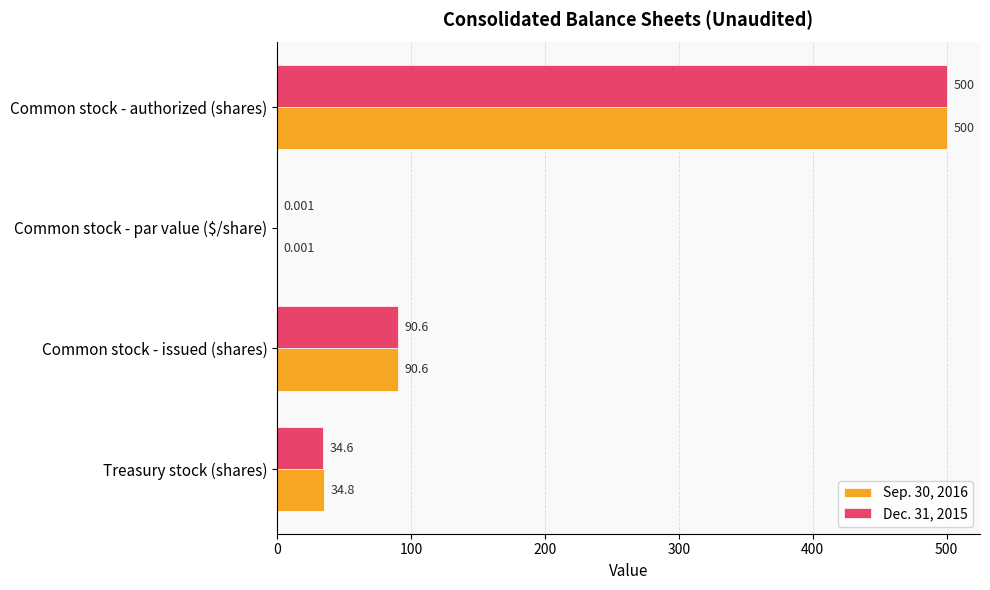

Is the value of Sep. 30, 2016 at Common stock - issued (shares) greater than the value of Dec. 31, 2015 at Treasury stock (shares)?

Yes